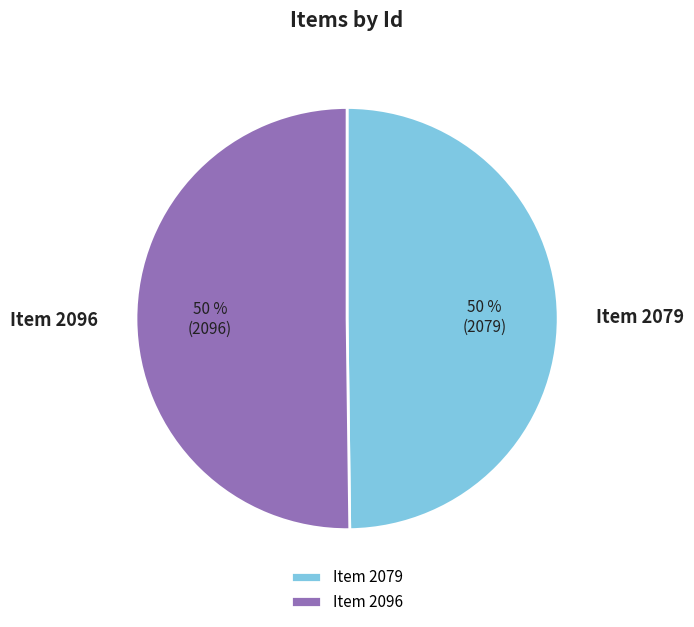

To the nearest percent, what percentage of the pie is Item 2096?

50%